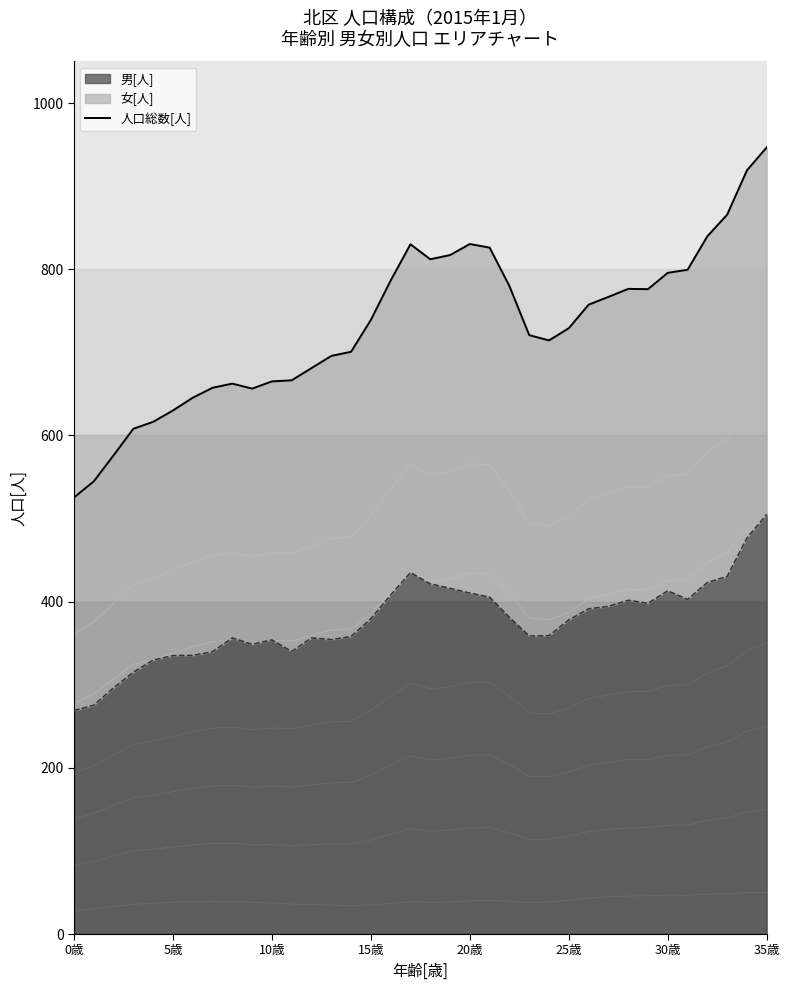

Read the 男_境界 value at 18.

421.3